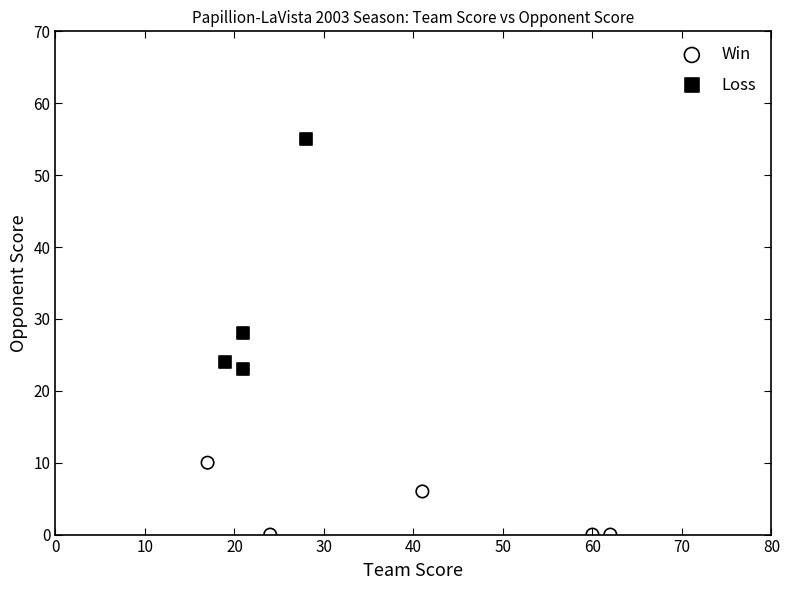

Which series reaches the minimum Y coordinate?

Win